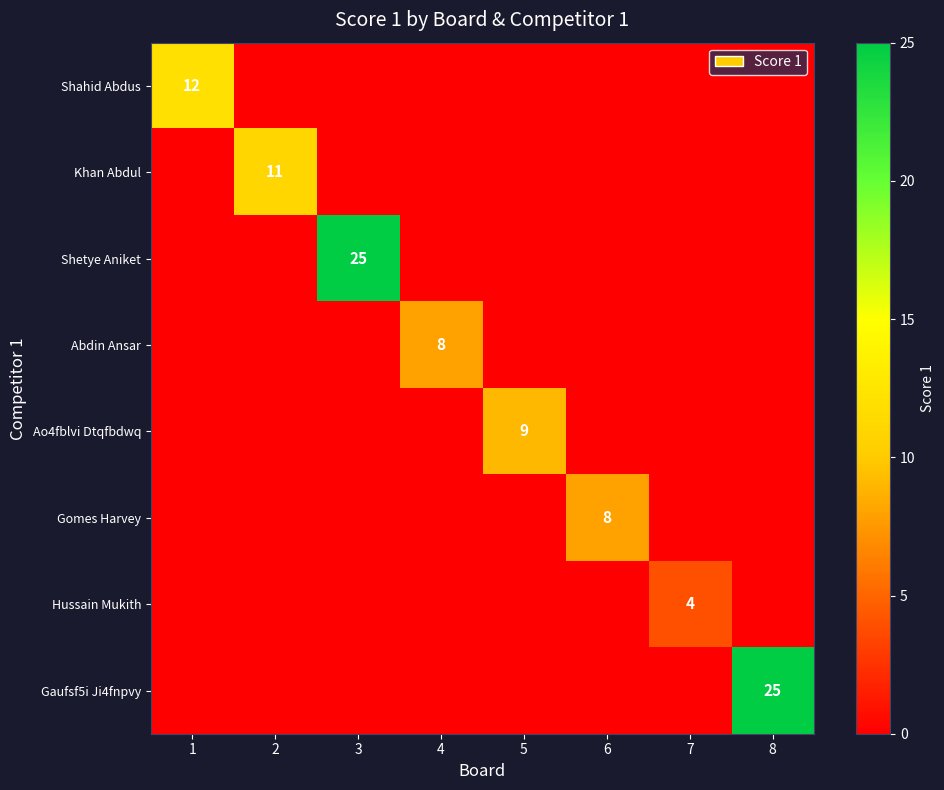

What is the approximate value of Shetye Aniket at 3?

25